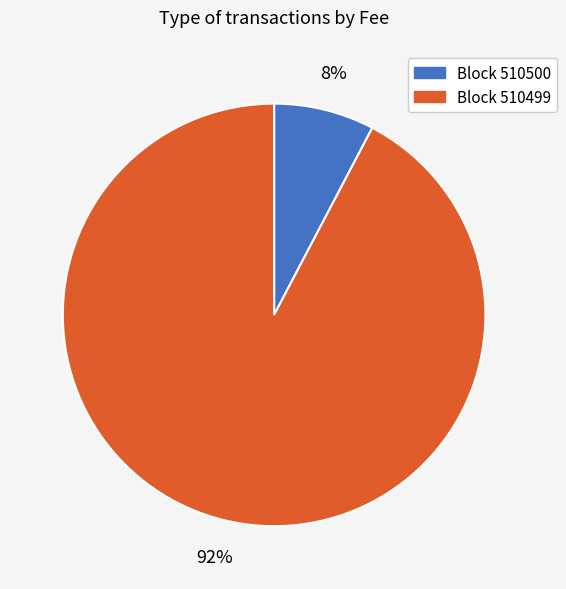

How many slices are in this pie chart?

2